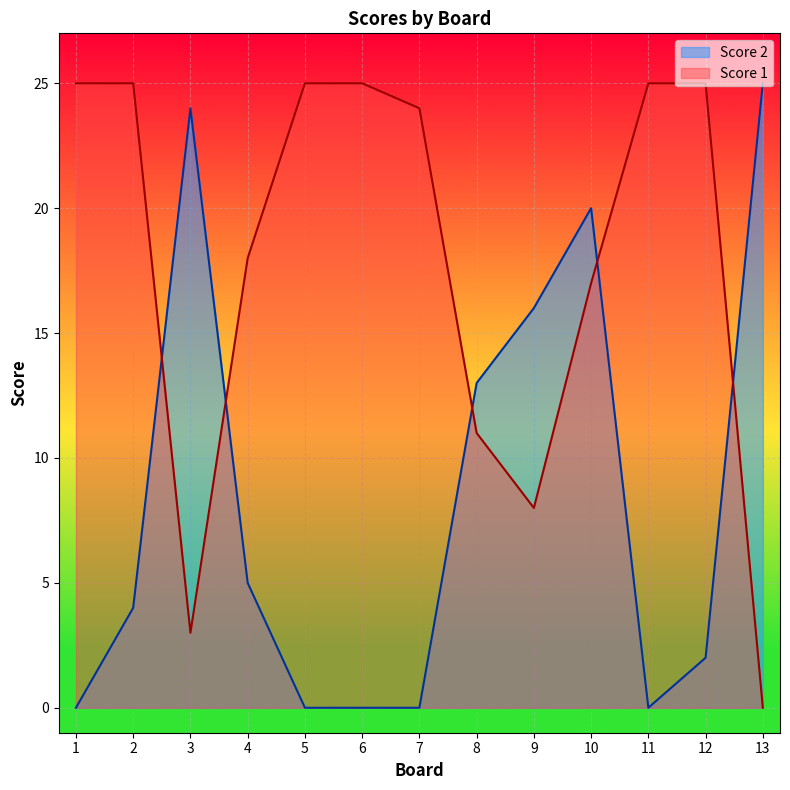

What are all the series names shown in the legend?

Score 2, Score 1